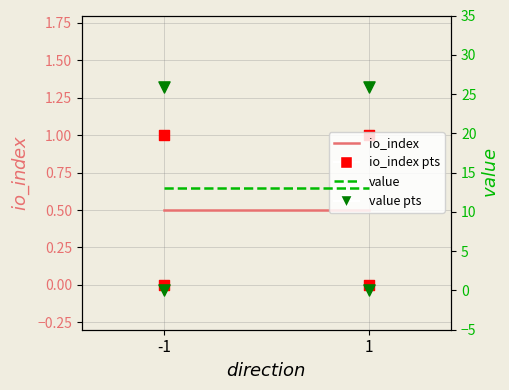

Which series reaches the minimum Y coordinate?

io_index